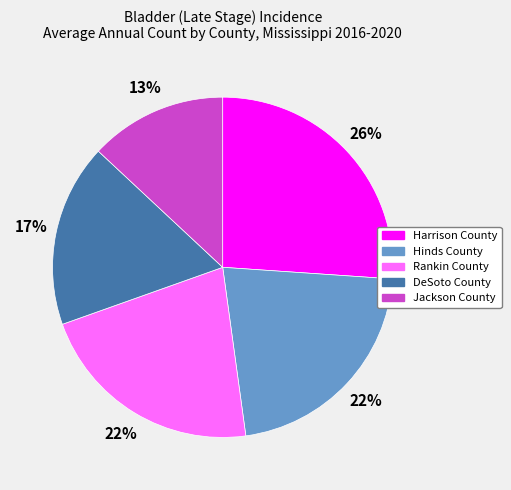

What is the largest slice in the pie chart?

Harrison County